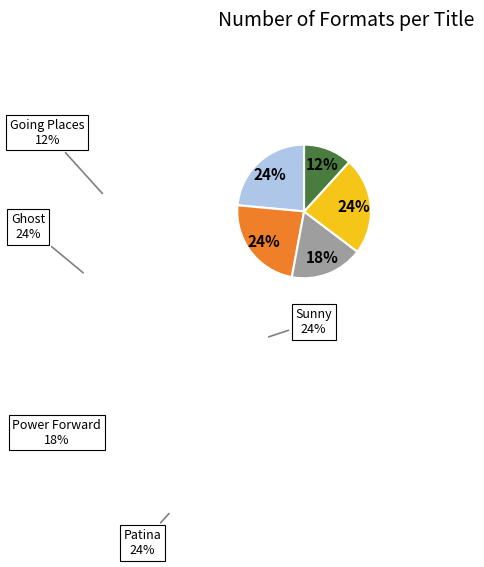

How many slices are in this pie chart?

5